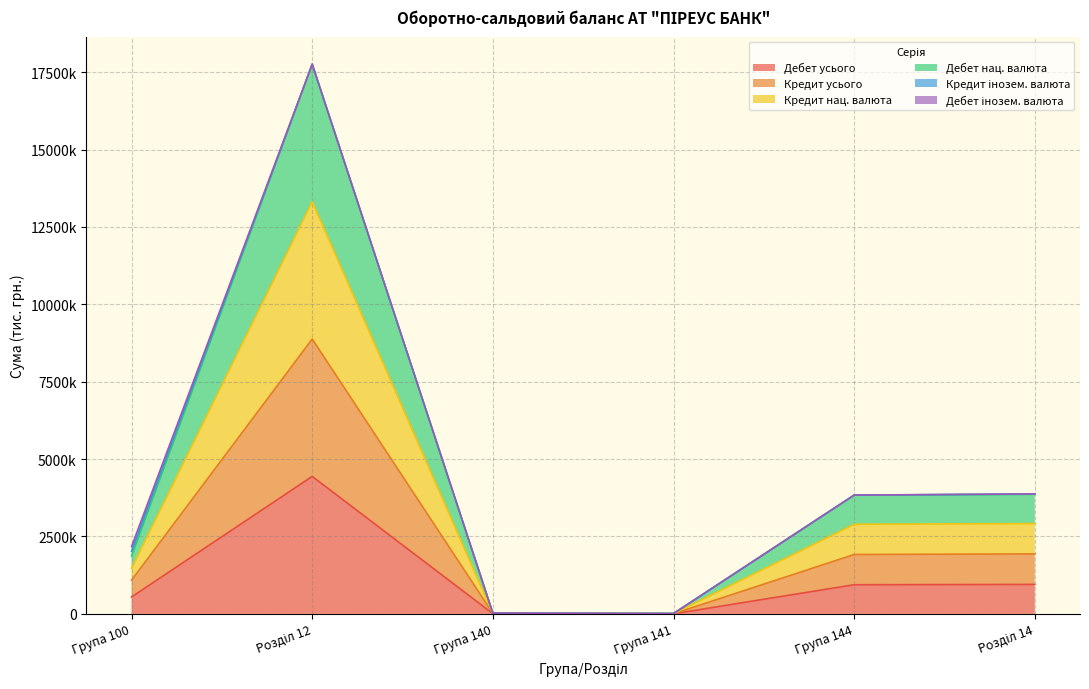

True or false: Дебет нац. валюта and Дебет усього intersect in this chart.

False